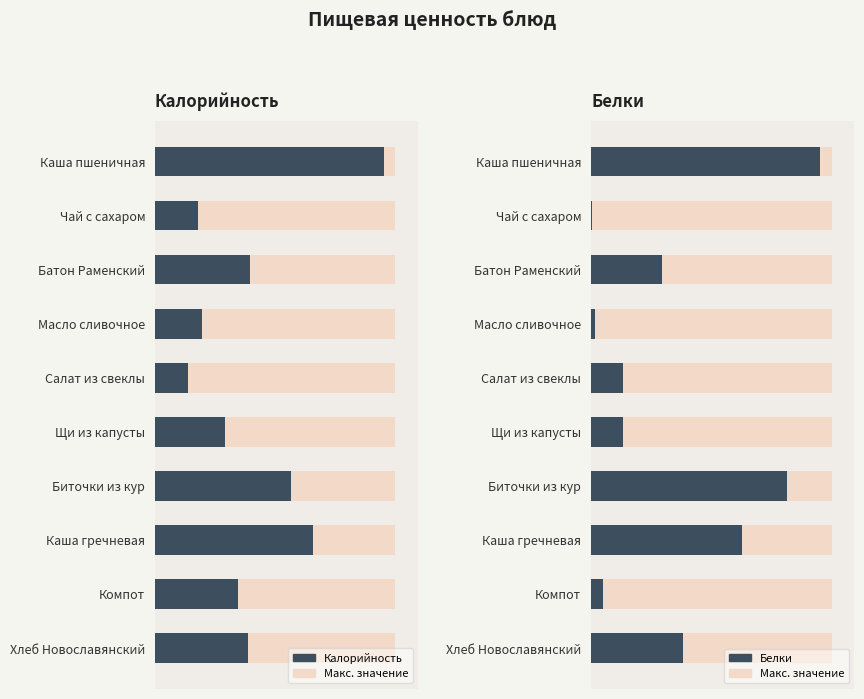

How many bars are there in each group?

2